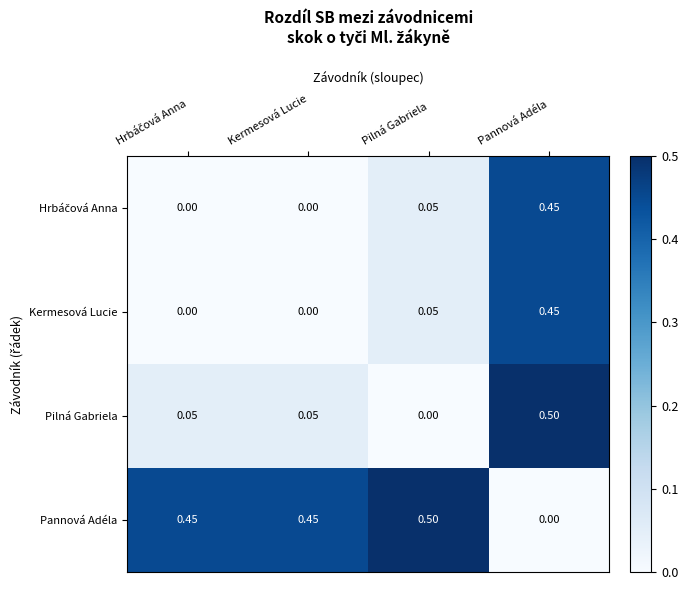

Where is Pilná Gabriela nearest to the value 0?

Pilná Gabriela